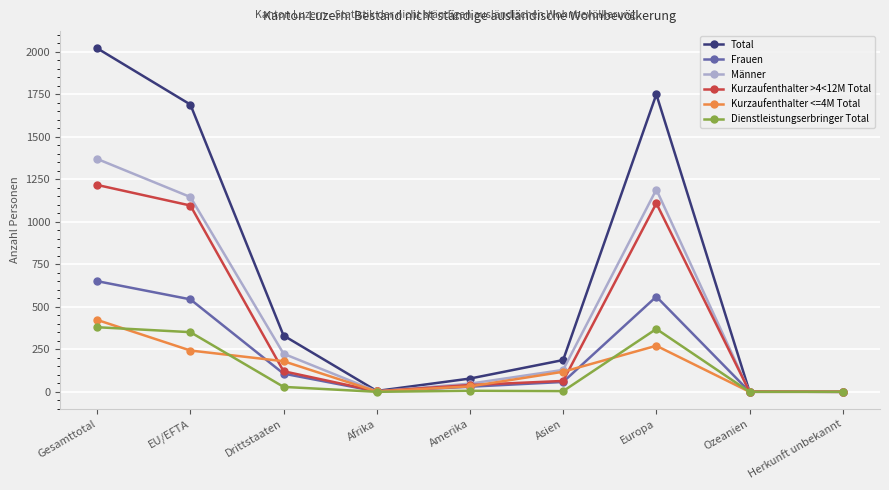

How many data points does each series have?

9